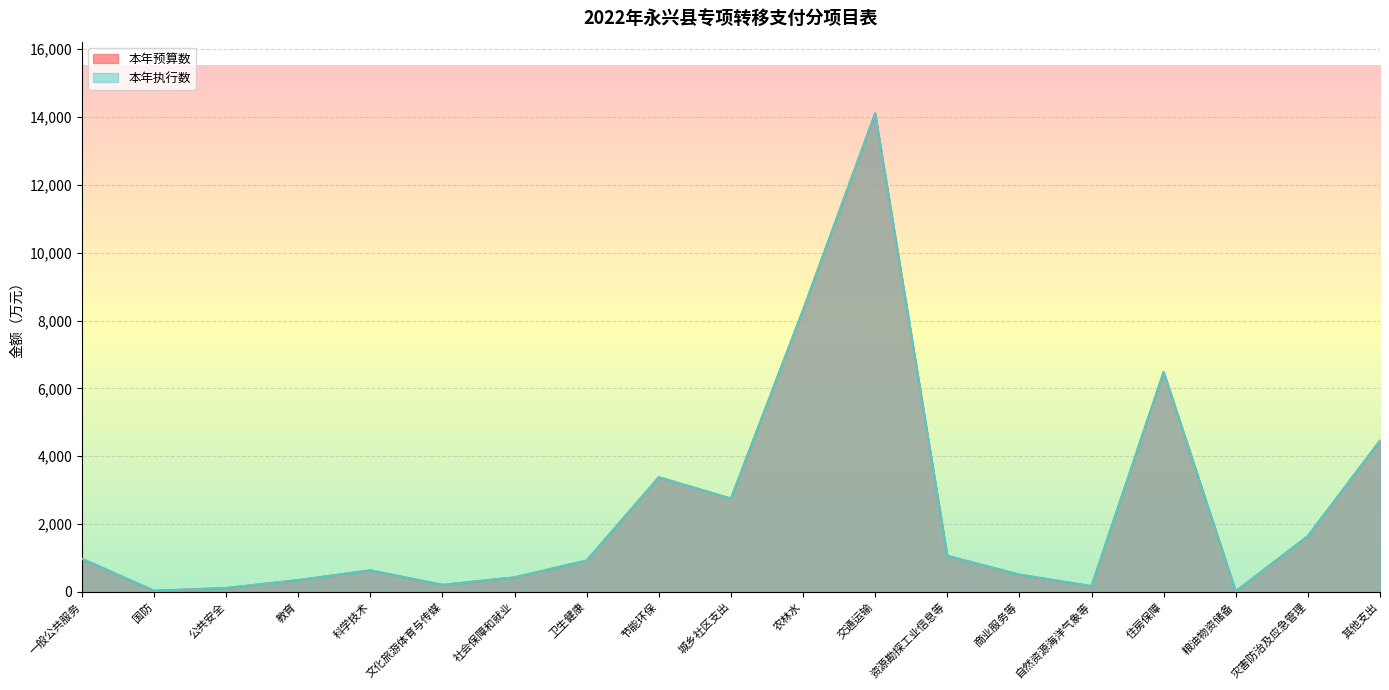

List the labels in order of 本年执行数 value, smallest first.

粮油物资储备, 国防, 公共安全, 自然资源海洋气象等, 文化旅游体育与传媒, 教育, 社会保障和就业, 商业服务等, 科学技术, 卫生健康, 一般公共服务, 资源勘探工业信息等, 灾害防治及应急管理, 城乡社区支出, 节能环保, 其他支出, 住房保障, 农林水, 交通运输